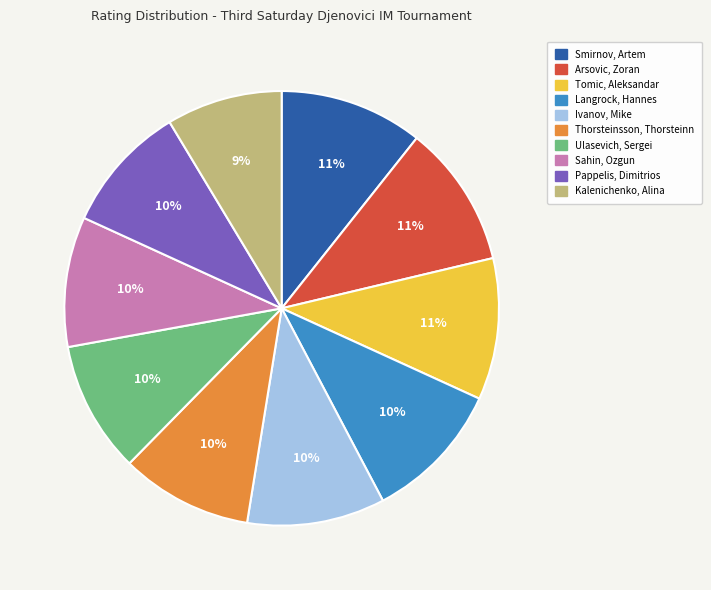

Which category has the smallest portion of the pie?

Kalenichenko, Alina